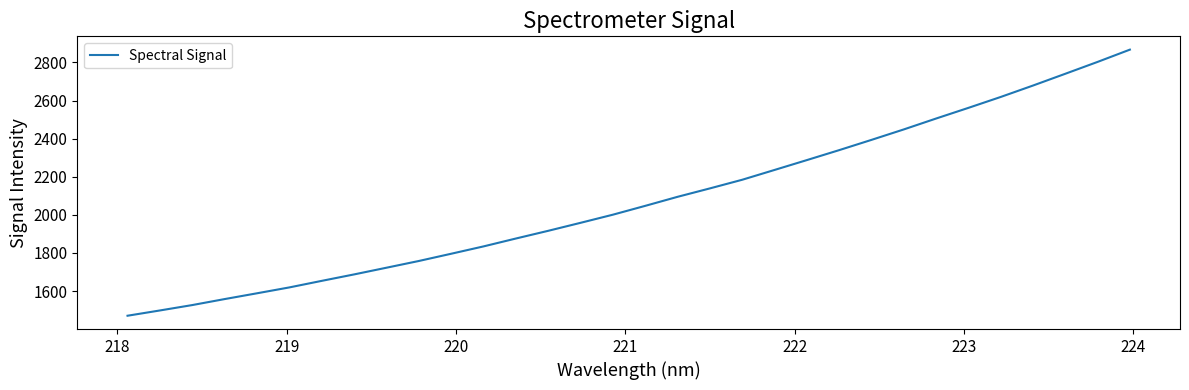

What is the difference between the maximum and minimum values?

1396.9